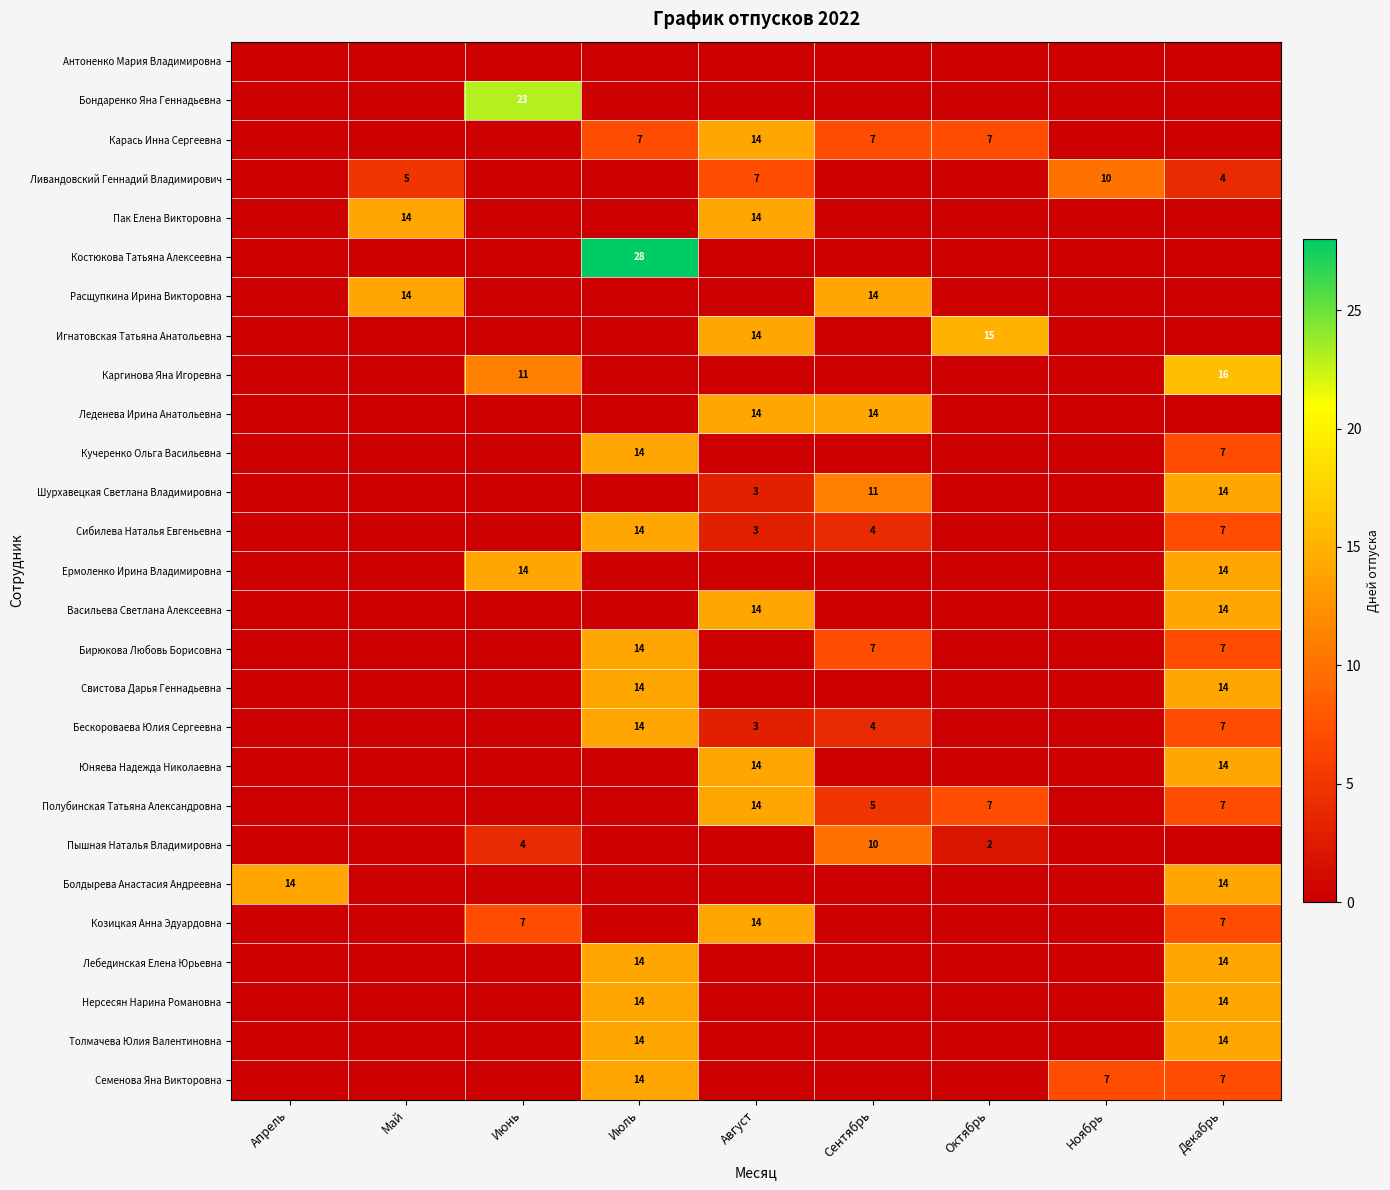

How many data points in Каргинова Яна Игоревна are above 0?

2